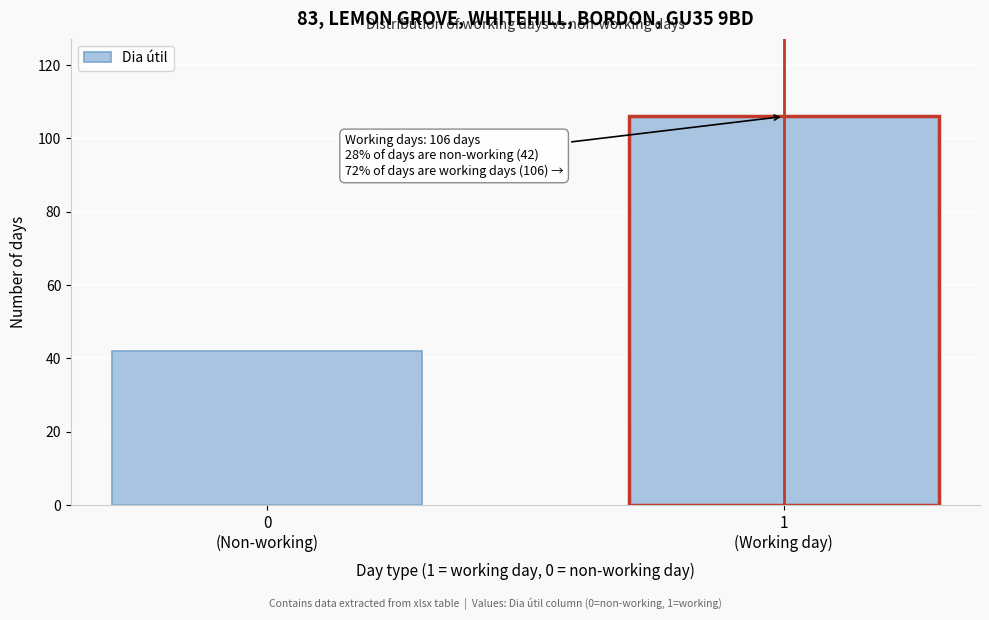

Reading left to right, extract all data points from this chart.

42	106